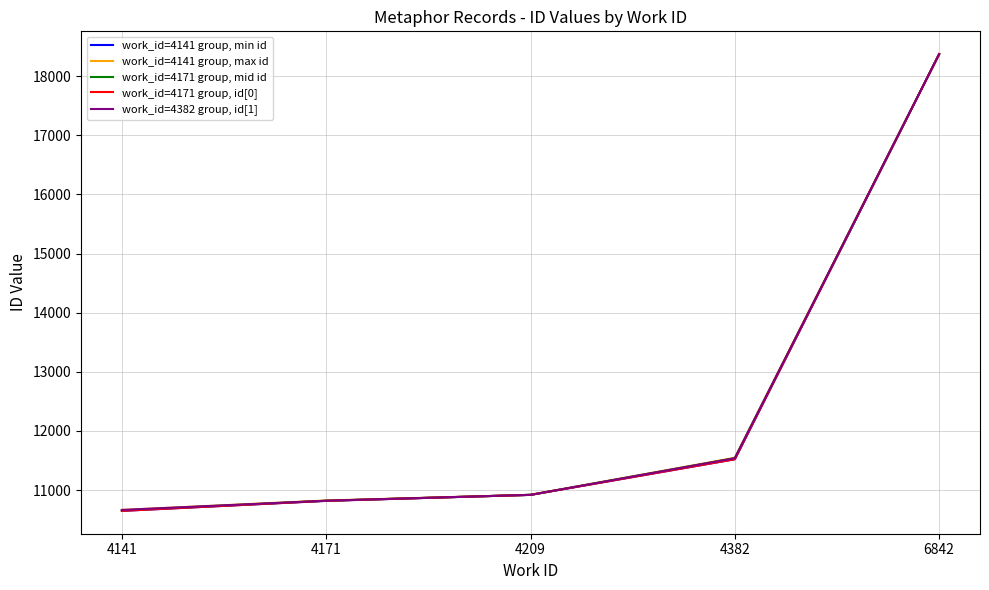

Does the chart display data point markers on the line(s)?

No